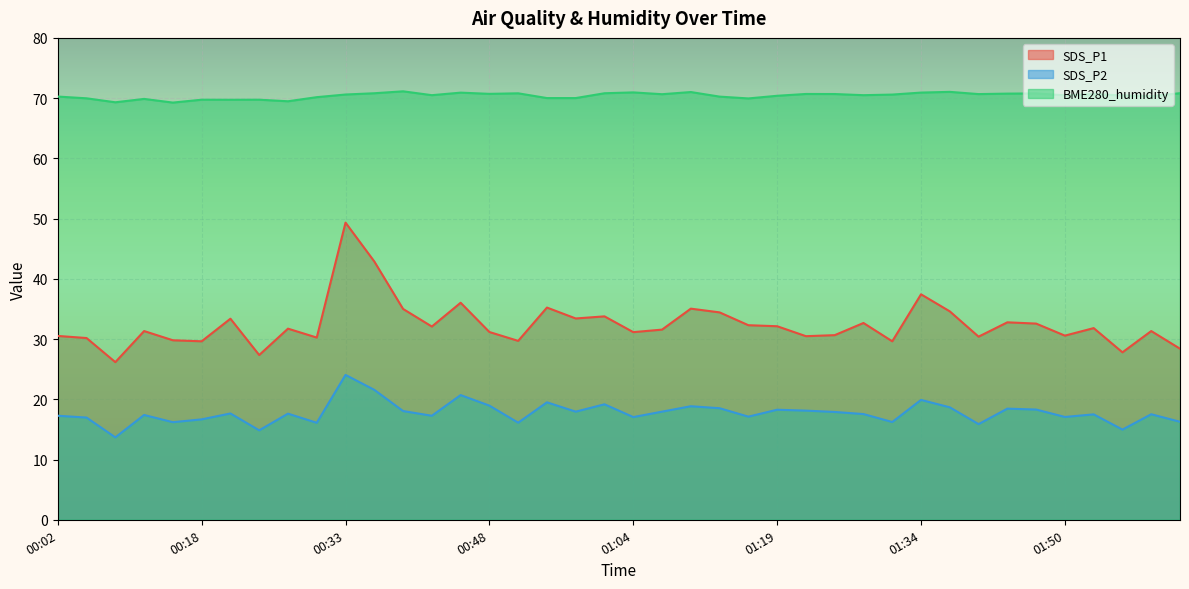

At how many categories does at least one series exceed 50?

40